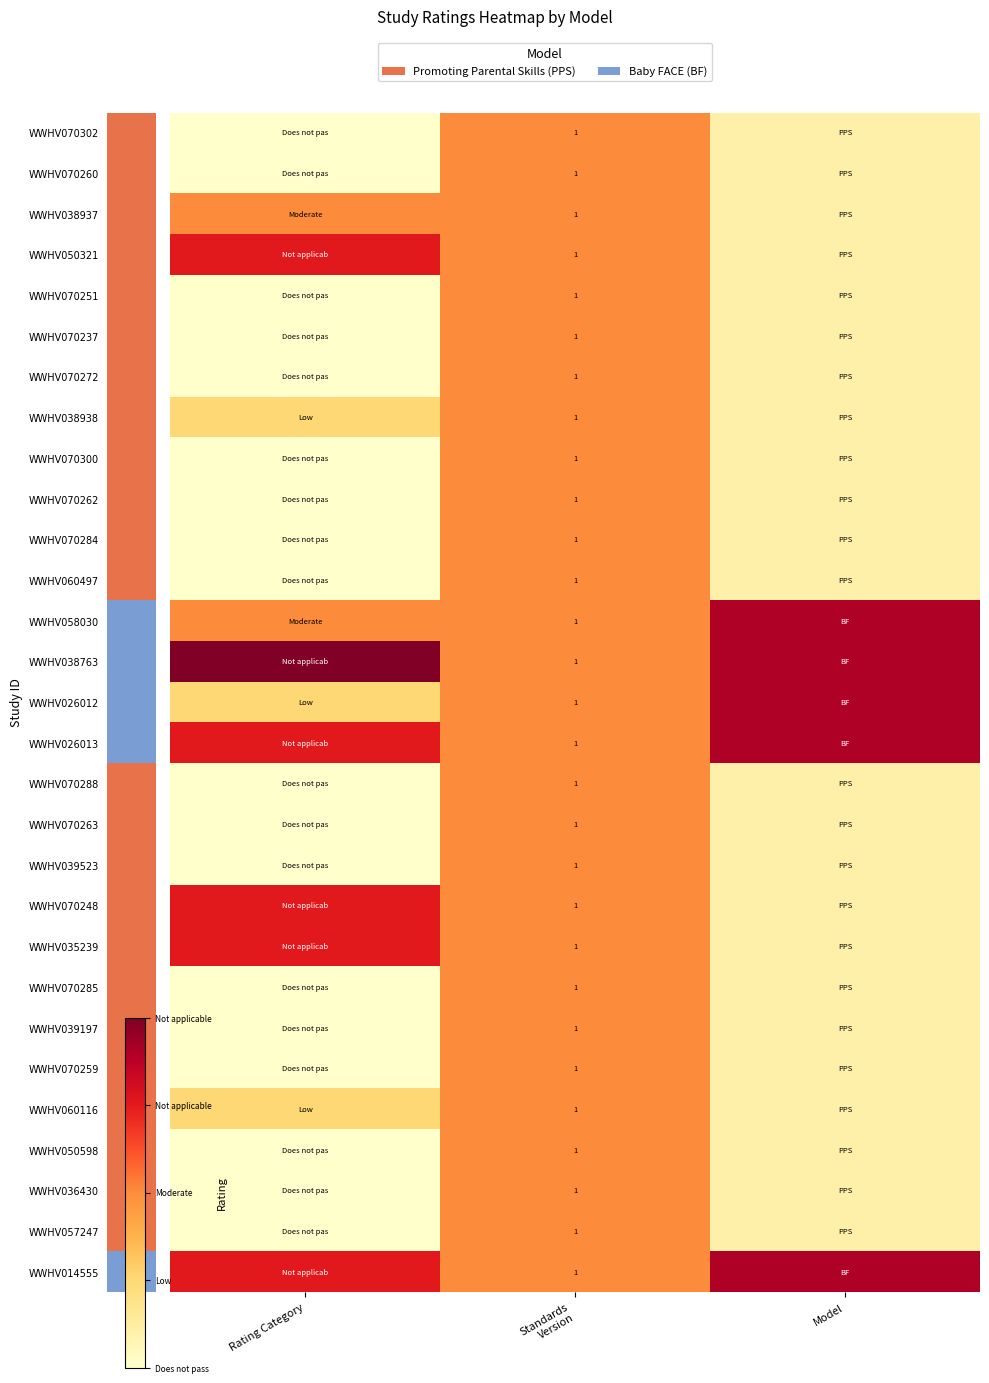

Count the number of categories in the chart.

3